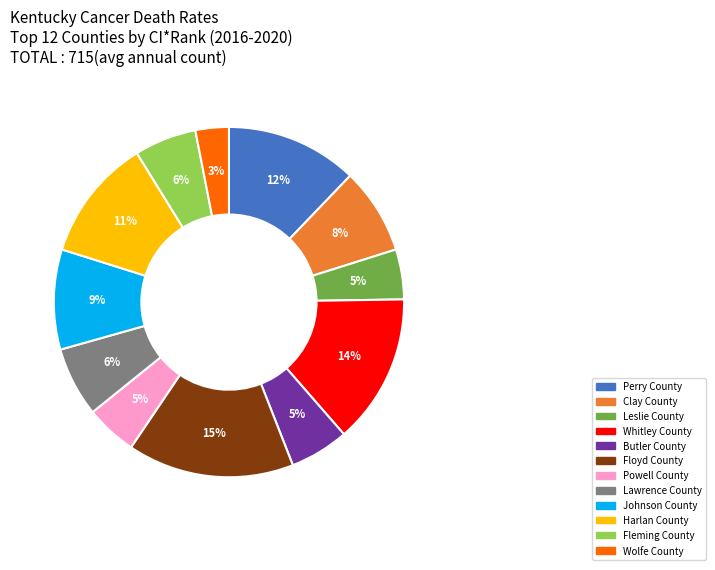

Which slice is the smallest?

Wolfe County